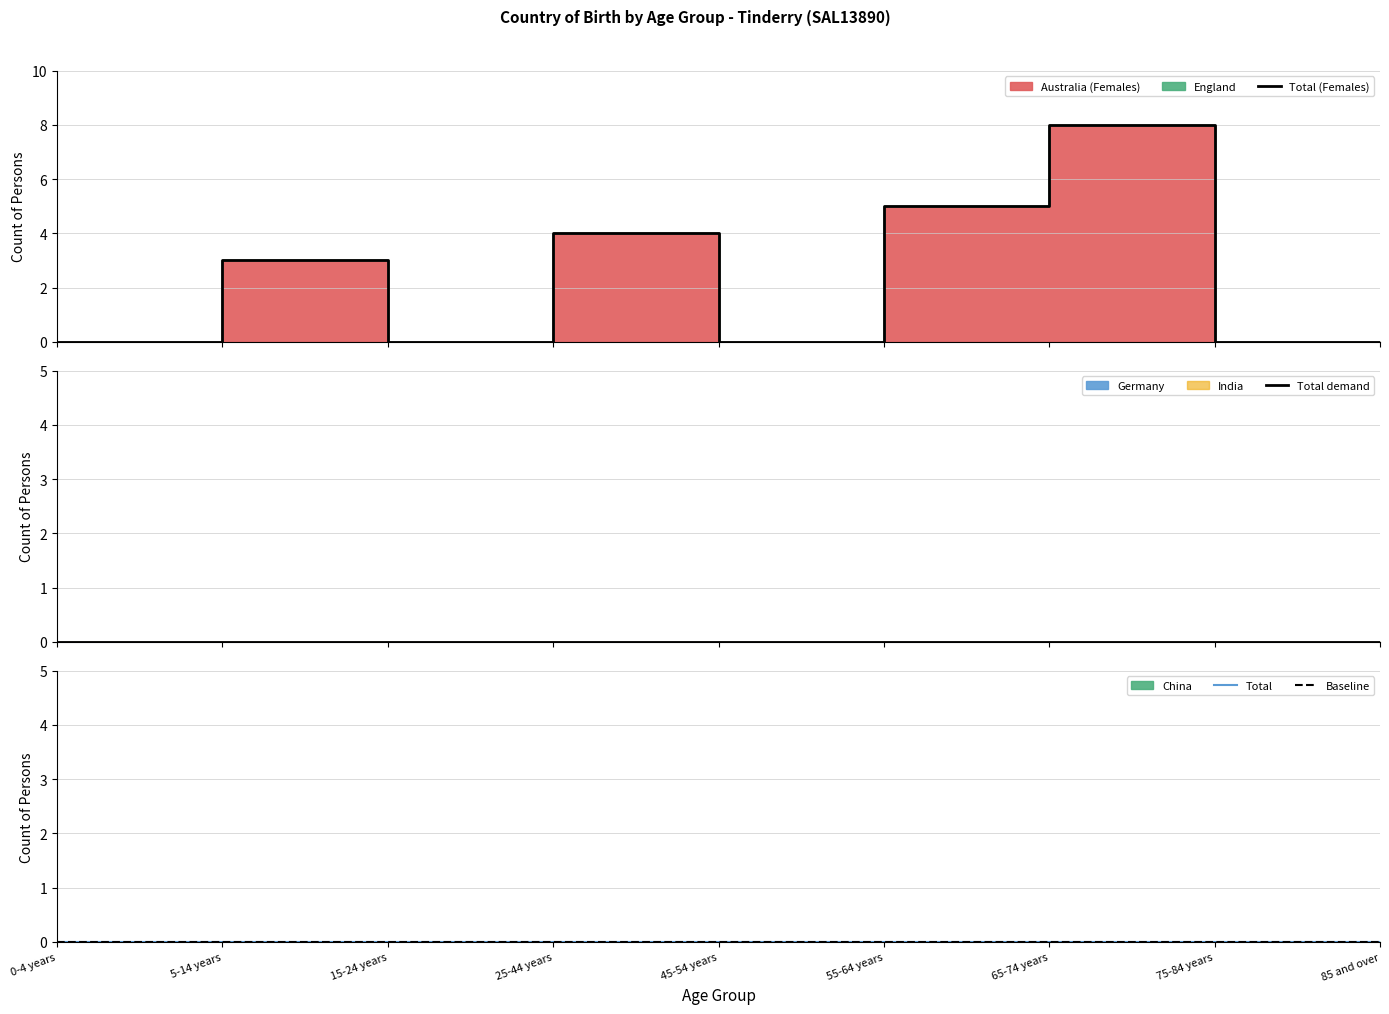

True or false: Total and Baseline cross at least once.

False